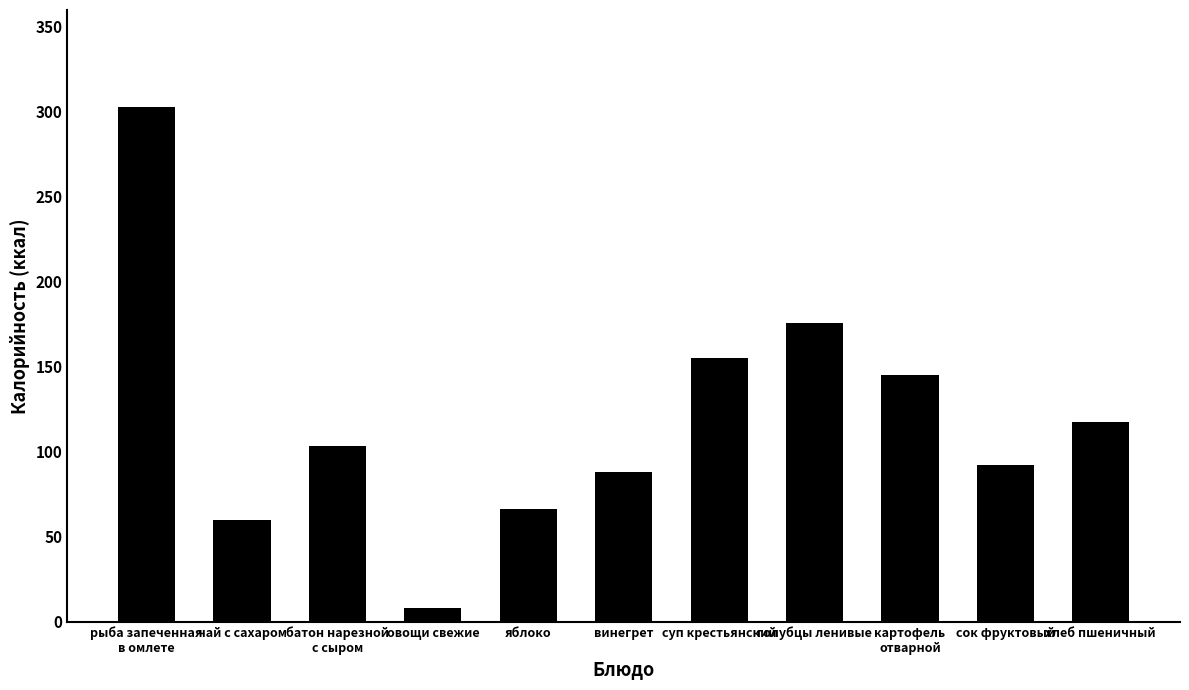

Approximately how many times larger is the value at голубцы ленивые compared to рыба запеченная
в омлете?

0.6